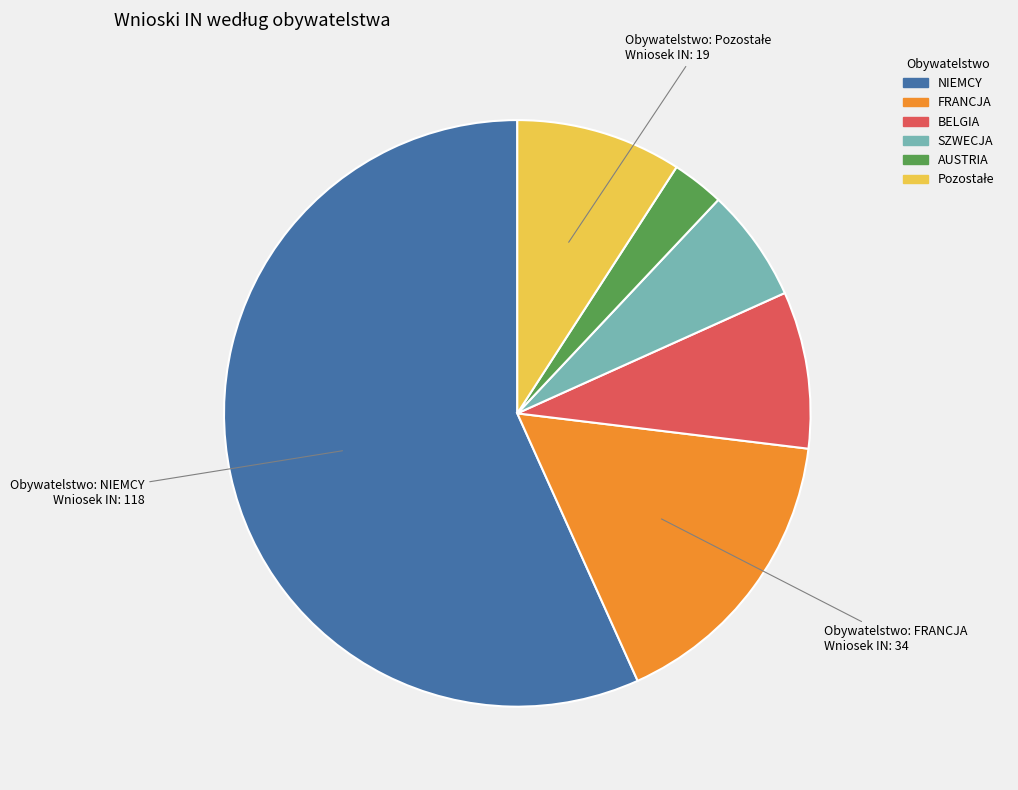

Does NIEMCY represent more than half of the total?

Yes